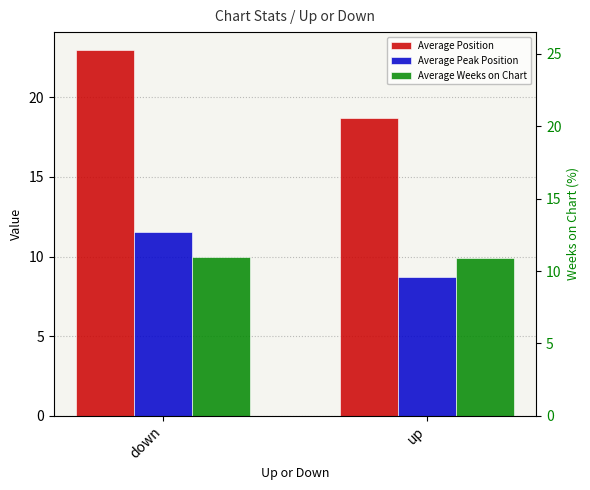

Reading right to left, transcribe all the data shown in this chart.

Average Position: 18.7	22.9
Average Peak Position: 8.7	11.5
Average Weeks on Chart: 9.9	10.0